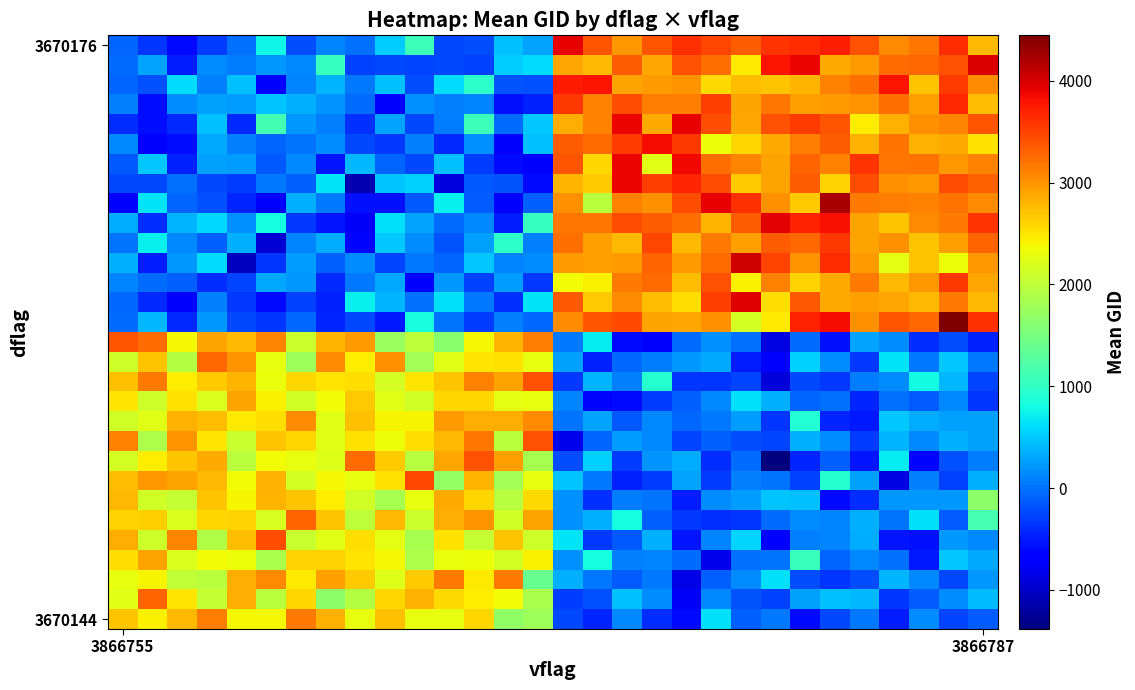

What is the minimum value shown in the chart?

-1385.2